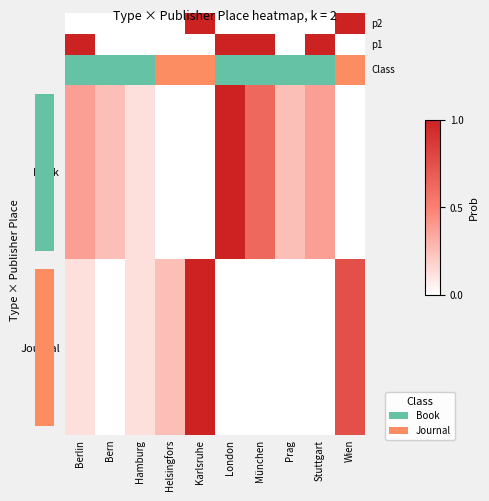

Count the Journal values in the range 0 to 1.

10